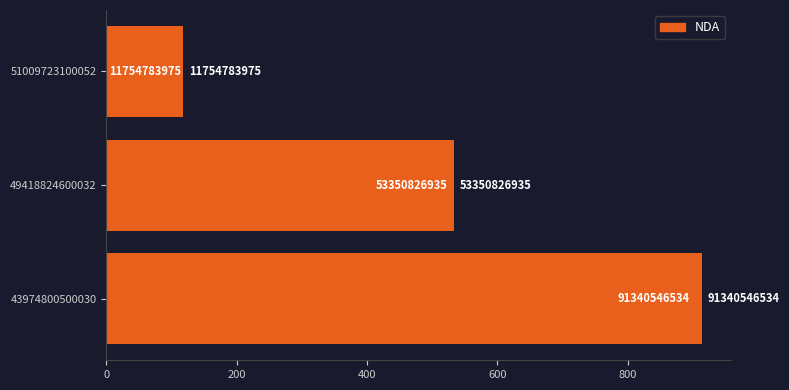

What is the average value?

521.5